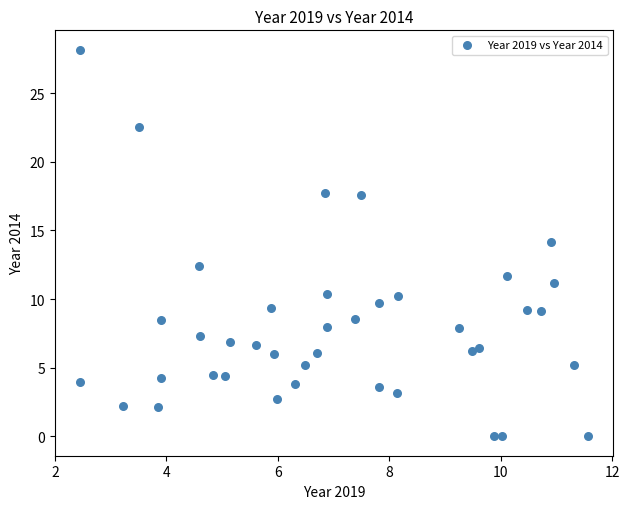

What is the range of Y values (max minus min)?

28.2